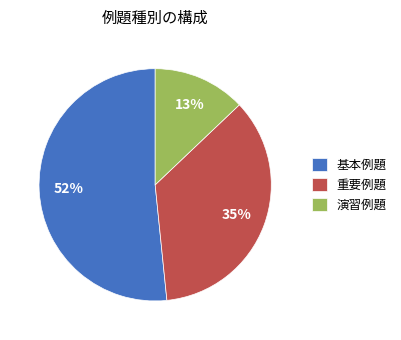

What percentage is the 演習例題 slice, to the nearest percent?

13%